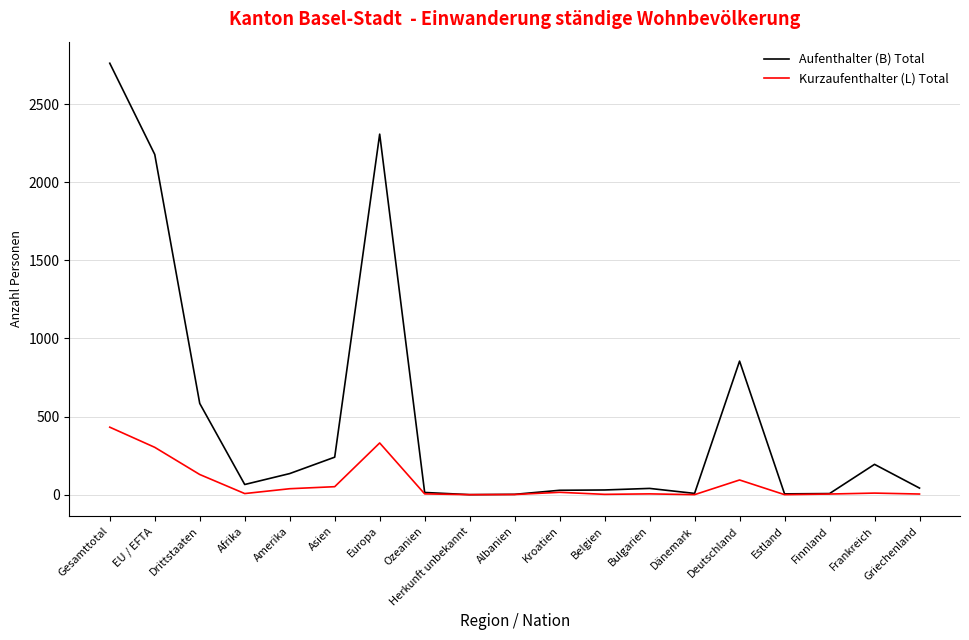

What is the difference between the maximum and second lowest values in the Aufenthalter (B) Total series?

2760